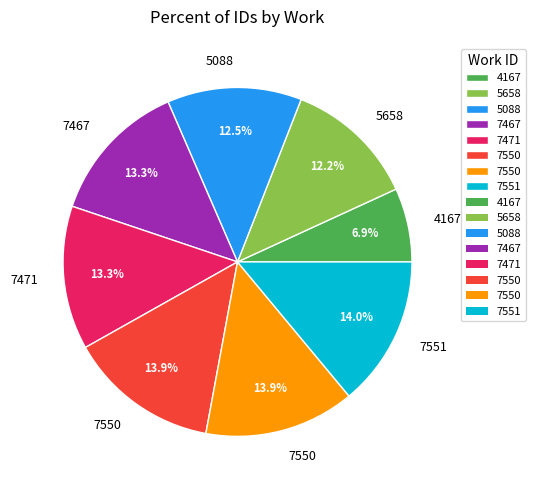

Is there any slice that represents more than half of the pie?

No